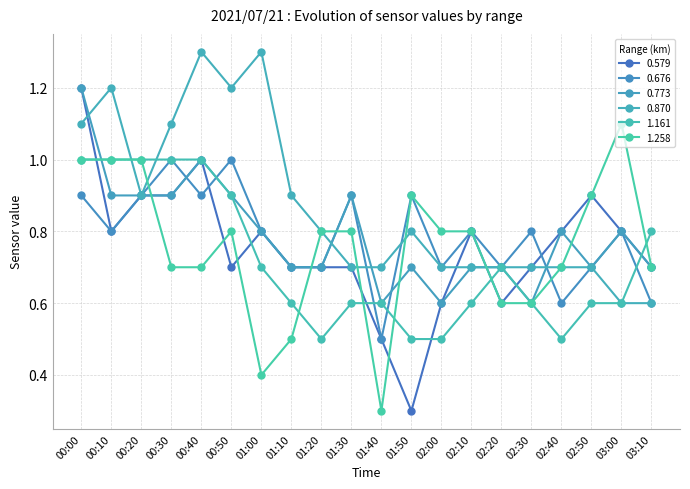

True or false: 0.773 has more than 1 interior local peaks.

True